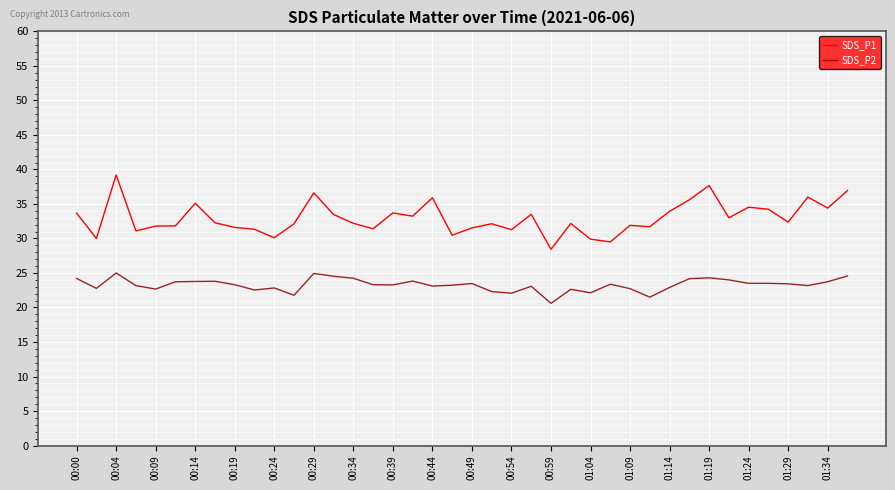

Which series has the widest spread of values?

SDS_P1